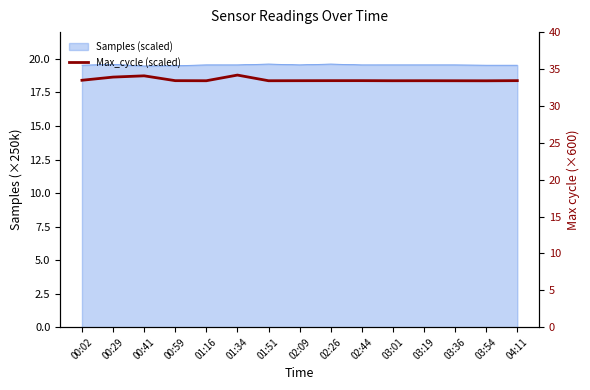

Rank the categories by value from highest to lowest.

01:34, 00:41, 00:29, 00:02, 02:44, 04:11, 00:59, 02:26, 02:09, 03:19, 01:16, 01:51, 03:01, 03:36, 03:54